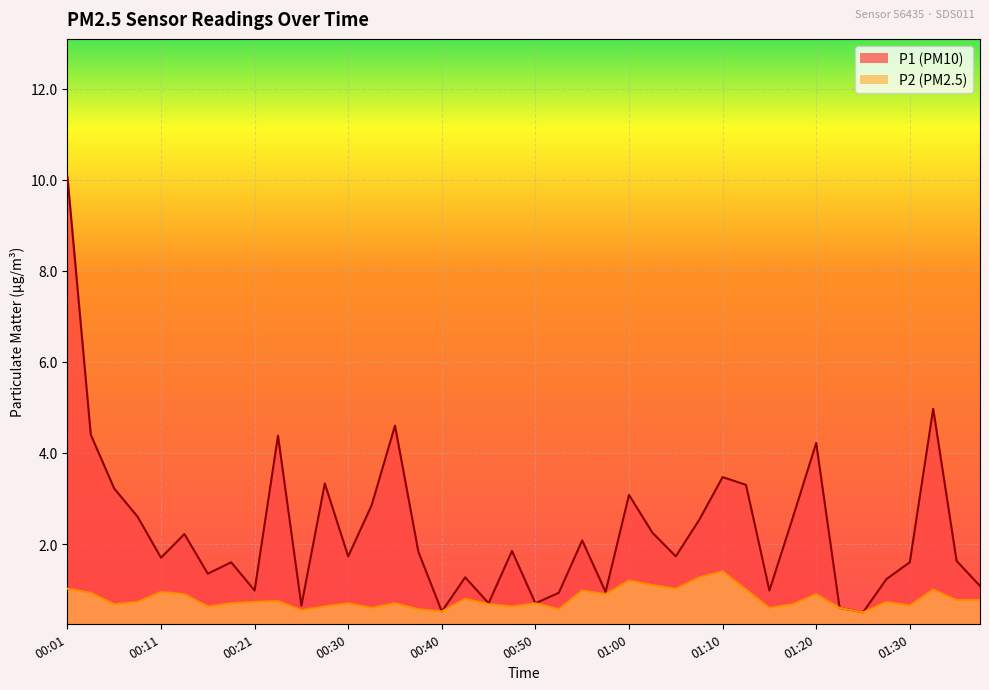

Which series has the widest spread of values?

P1 (PM10)